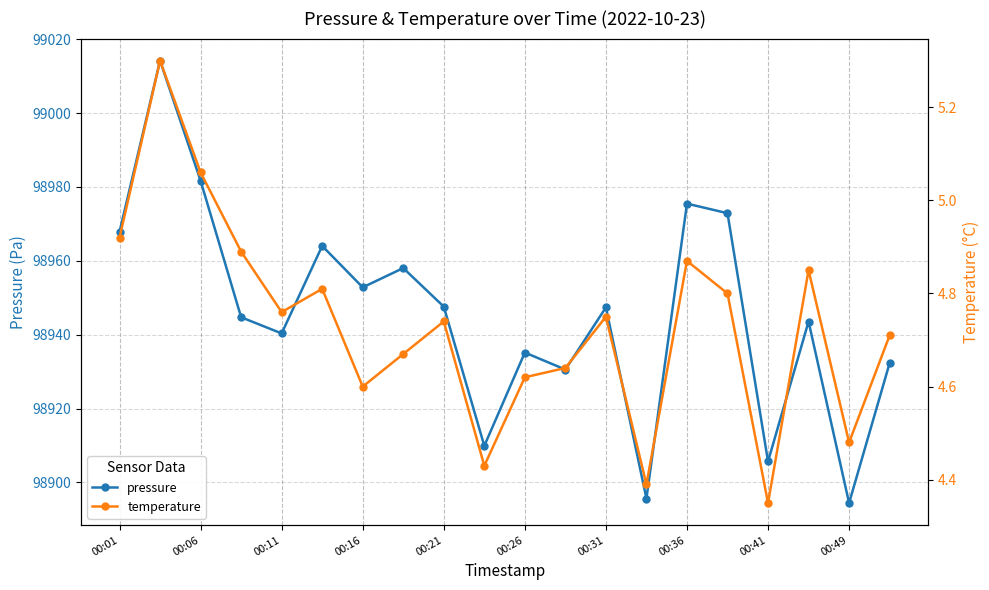

In pressure, how many points are lower than both neighbors (excluding endpoints)?

7